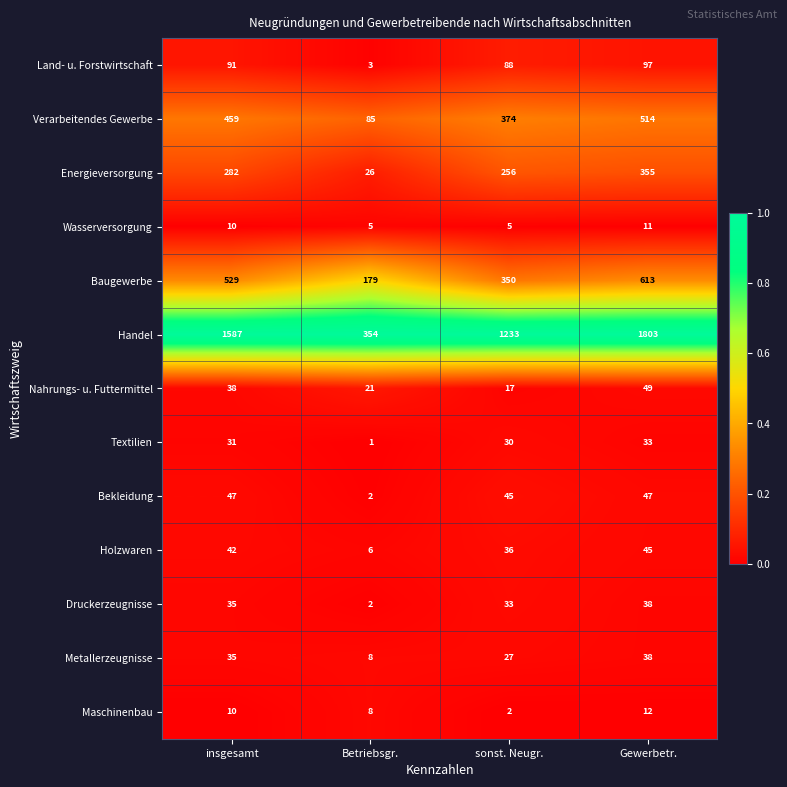

How many series are shown in this chart?

13